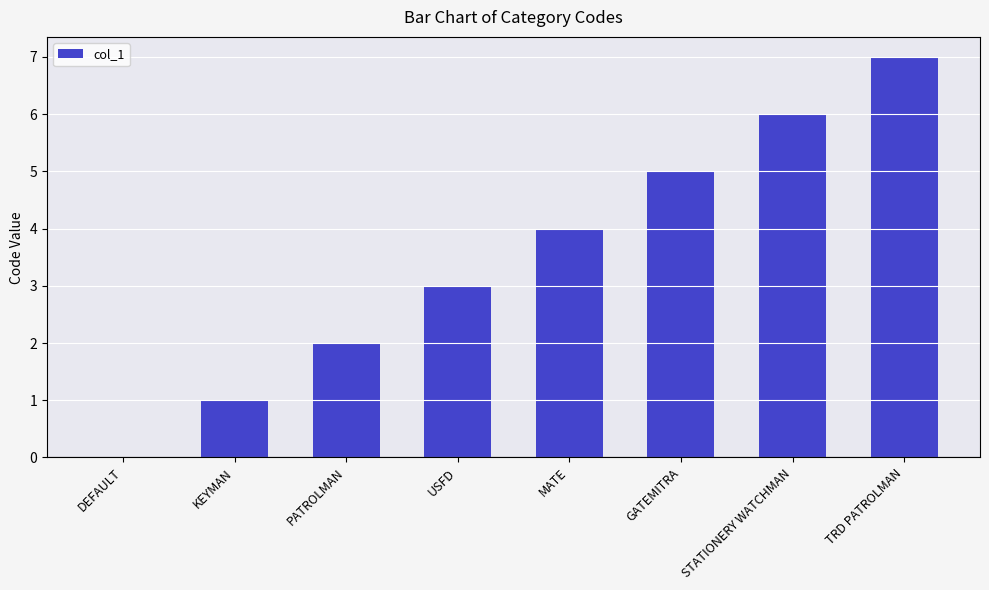

The chart shows a value of 1 at KEYMAN. True or false?

True